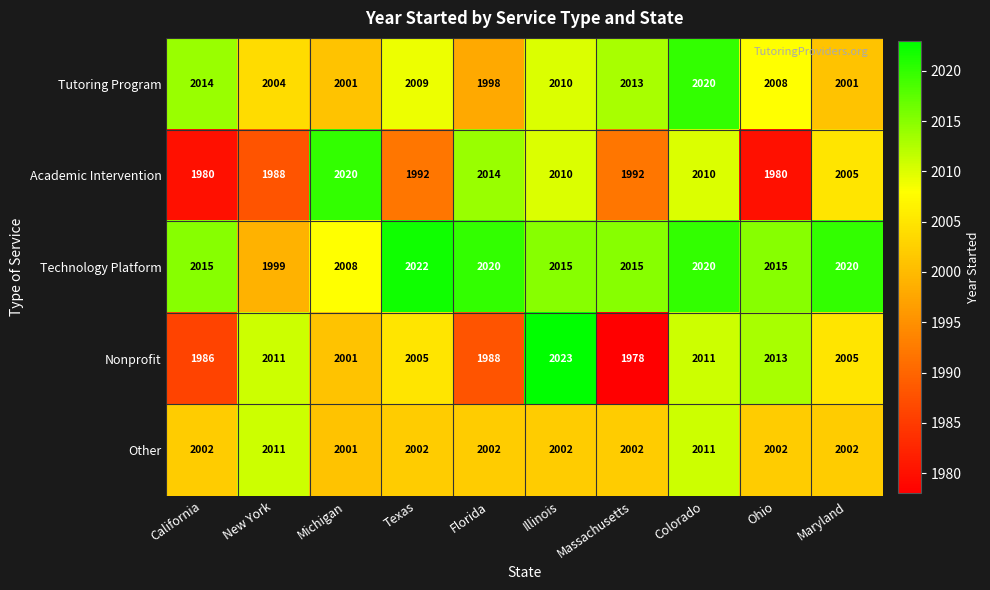

What is the difference between the maximum and second lowest values in the Tutoring Program series?

19